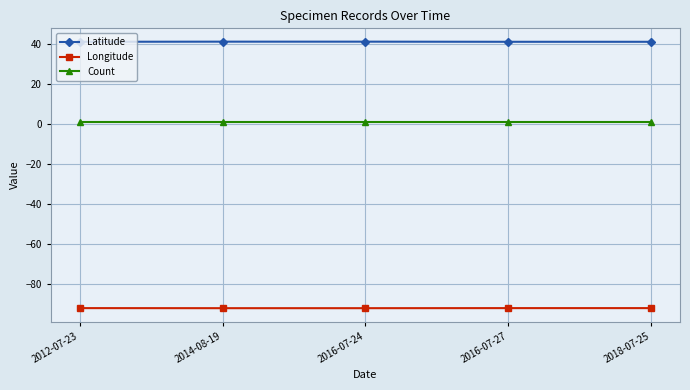

Which series has the largest total across all categories?

Latitude